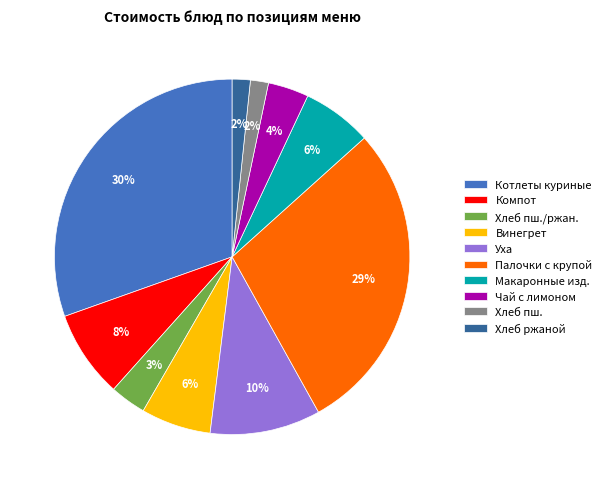

To the nearest percent, what is the average slice percentage?

10%